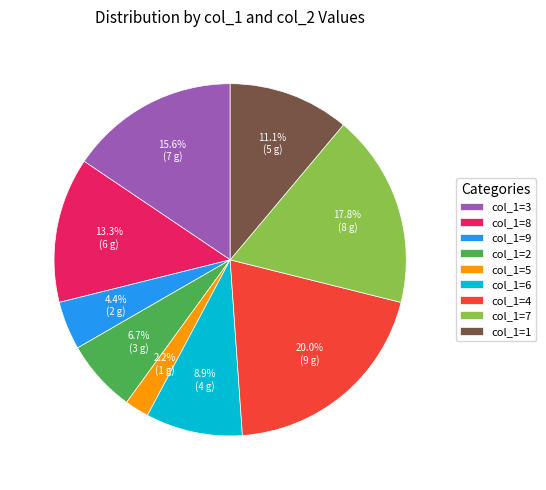

What portion of the pie excludes col_1=2?

93.3%